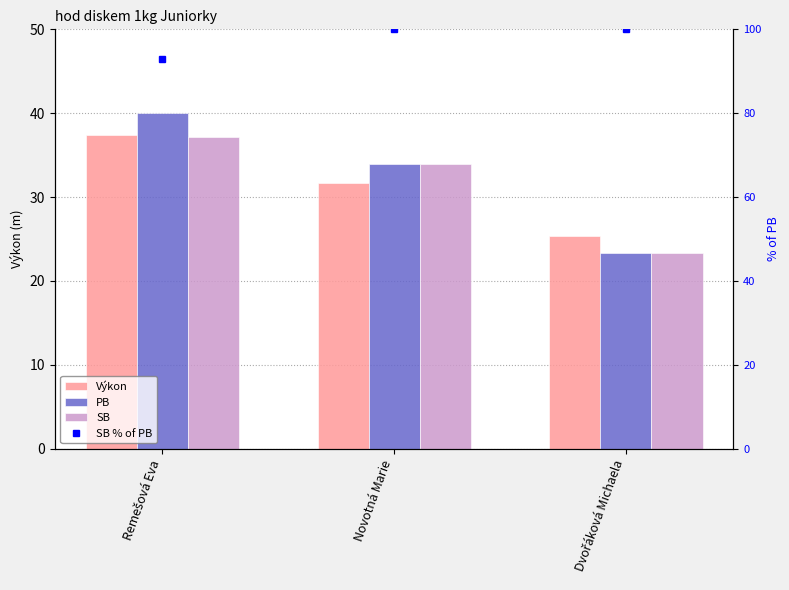

How many series are shown in this chart?

4